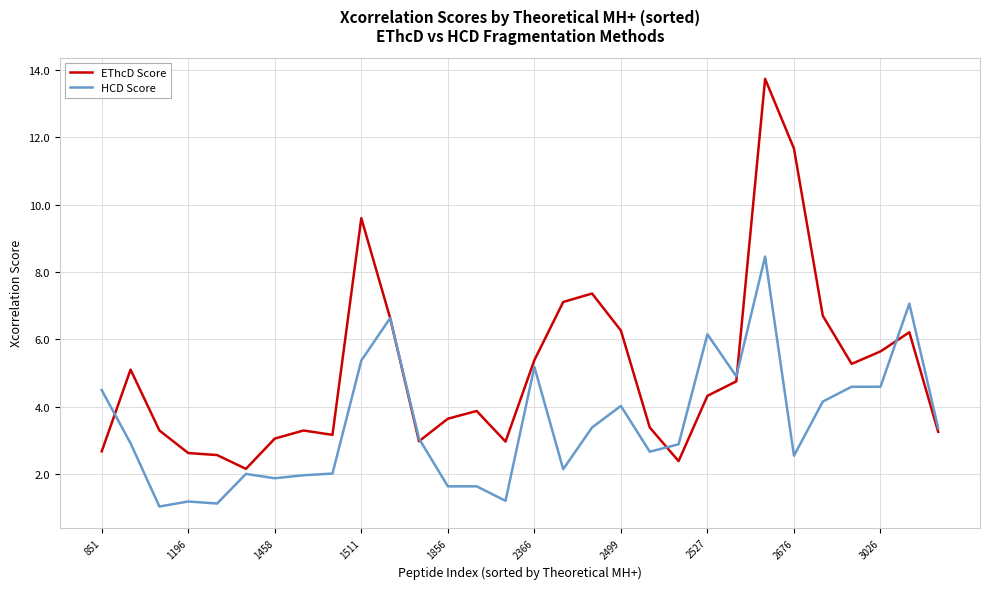

Which series has the largest total across all categories?

EThcD Score